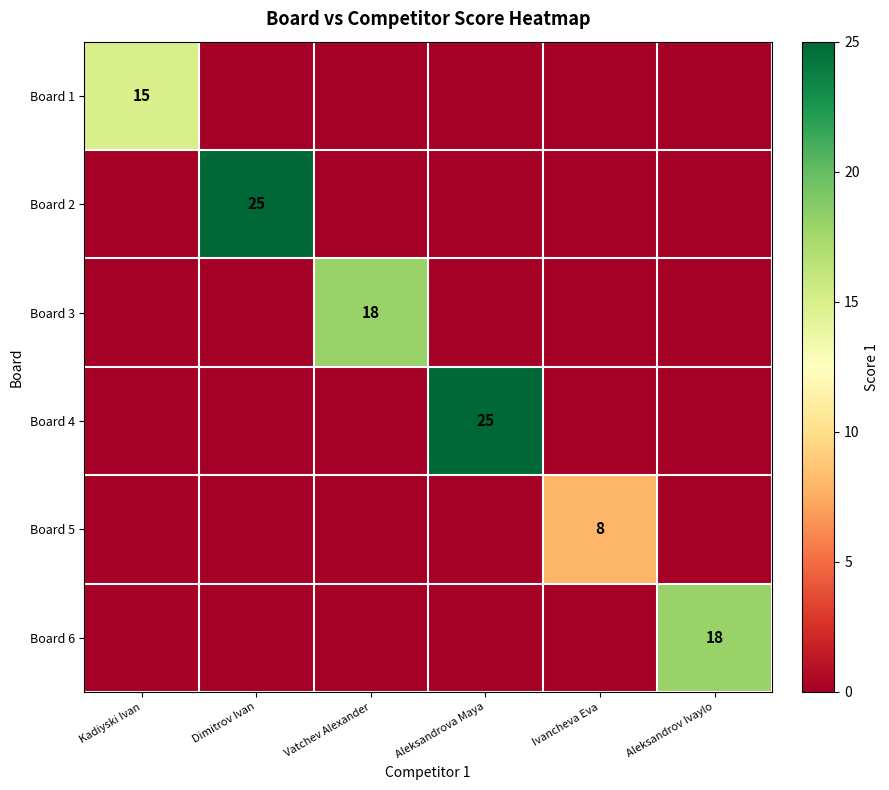

The Board 4 series shows 5 at Aleksandrova Maya. True or false?

False